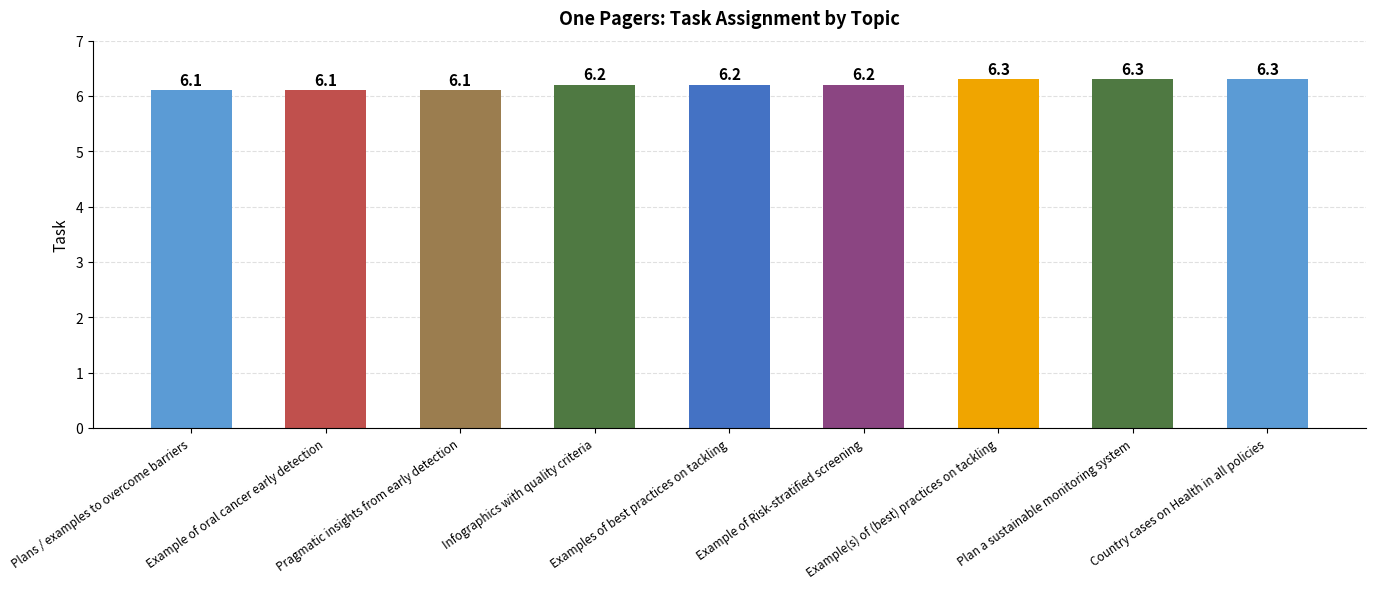

Are the bars grouped side by side (vs. stacked)?

No